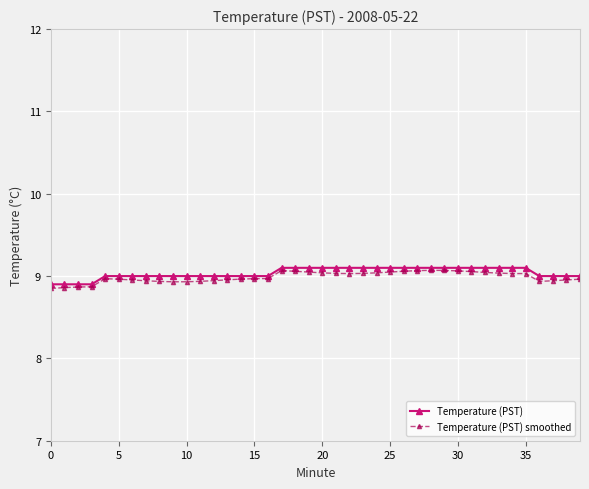

What is the highest value of the Temperature (PST) series?

9.1